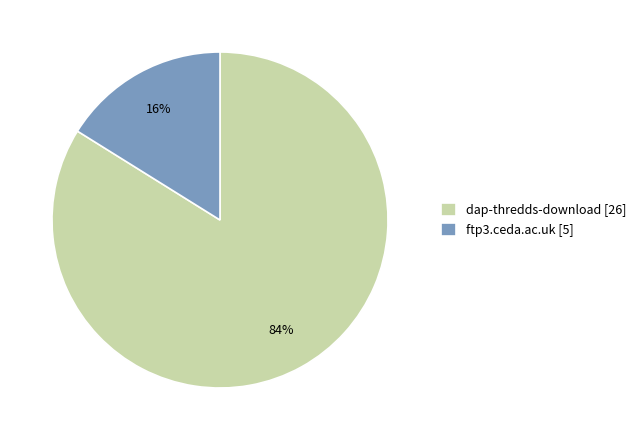

Rank the categories by value from highest to lowest.

dap-thredds-download, ftp3.ceda.ac.uk